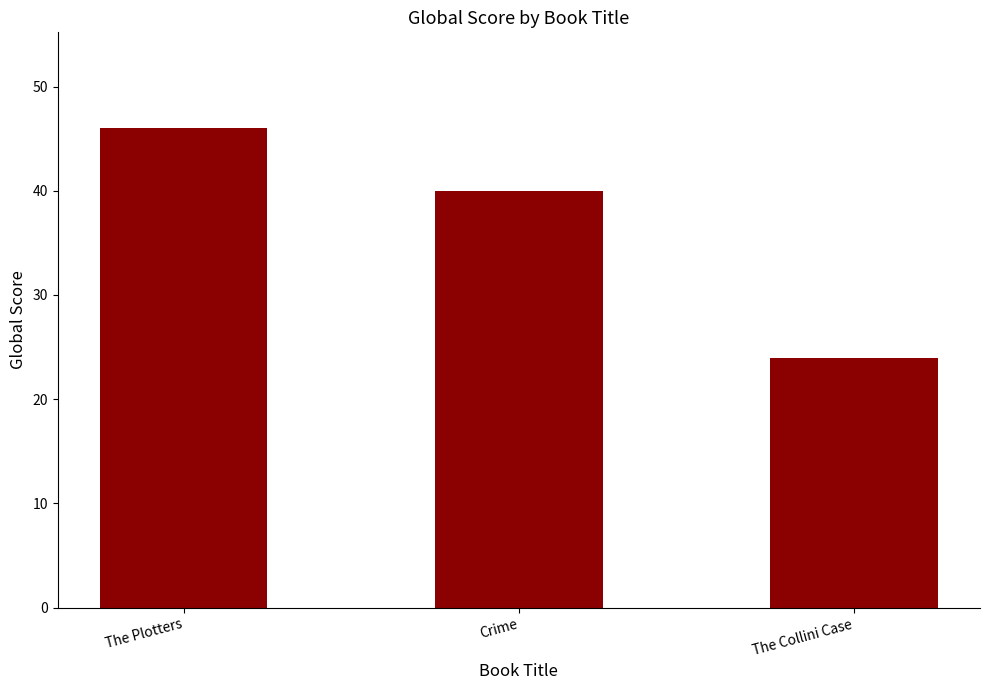

What is the label of the 1st bar from the left?

The Plotters